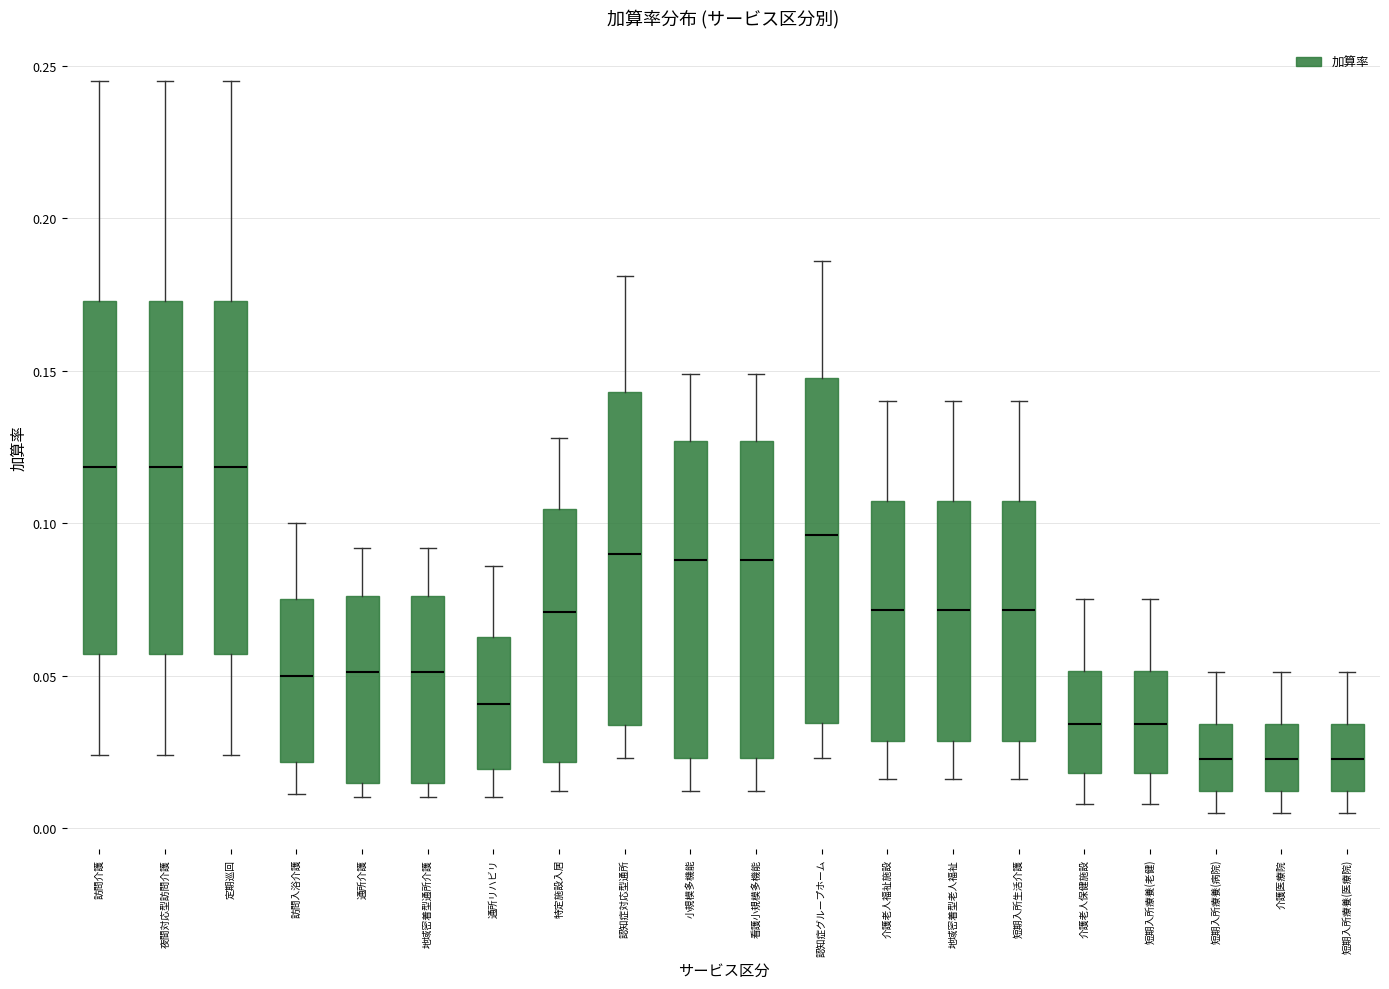

Reading left to right, read every box against the y-axis: the position of its median line, the range the box covers, and the ends of its whiskers. The values are not printed on the chart, so give them approximately, as read against the axis.

訪問介護: median 0.120, box 0.055 to 0.175, whiskers 0.025 to 0.245
夜間対応型訪問介護: median 0.120, box 0.055 to 0.175, whiskers 0.025 to 0.245
定期巡回: median 0.120, box 0.055 to 0.175, whiskers 0.025 to 0.245
訪問入浴介護: median 0.050, box 0.020 to 0.075, whiskers 0.010 to 0.100
通所介護: median 0.050, box 0.015 to 0.075, whiskers 0.010 to 0.090
地域密着型通所介護: median 0.050, box 0.015 to 0.075, whiskers 0.010 to 0.090
通所リハビリ: median 0.040, box 0.020 to 0.065, whiskers 0.010 to 0.085
特定施設入居: median 0.070, box 0.020 to 0.105, whiskers 0.010 to 0.130
認知症対応型通所: median 0.090, box 0.035 to 0.145, whiskers 0.025 to 0.180
小規模多機能: median 0.090, box 0.025 to 0.125, whiskers 0.010 to 0.150
看護小規模多機能: median 0.090, box 0.025 to 0.125, whiskers 0.010 to 0.150
認知症グループホーム: median 0.095, box 0.035 to 0.150, whiskers 0.025 to 0.185
介護老人福祉施設: median 0.070, box 0.030 to 0.105, whiskers 0.015 to 0.140
地域密着型老人福祉: median 0.070, box 0.030 to 0.105, whiskers 0.015 to 0.140
短期入所生活介護: median 0.070, box 0.030 to 0.105, whiskers 0.015 to 0.140
介護老人保健施設: median 0.035, box 0.020 to 0.050, whiskers 0.010 to 0.075
短期入所療養(老健): median 0.035, box 0.020 to 0.050, whiskers 0.010 to 0.075
短期入所療養(病院): median 0.025, box 0.010 to 0.035, whiskers 0.005 to 0.050
介護医療院: median 0.025, box 0.010 to 0.035, whiskers 0.005 to 0.050
短期入所療養(医療院): median 0.025, box 0.010 to 0.035, whiskers 0.005 to 0.050